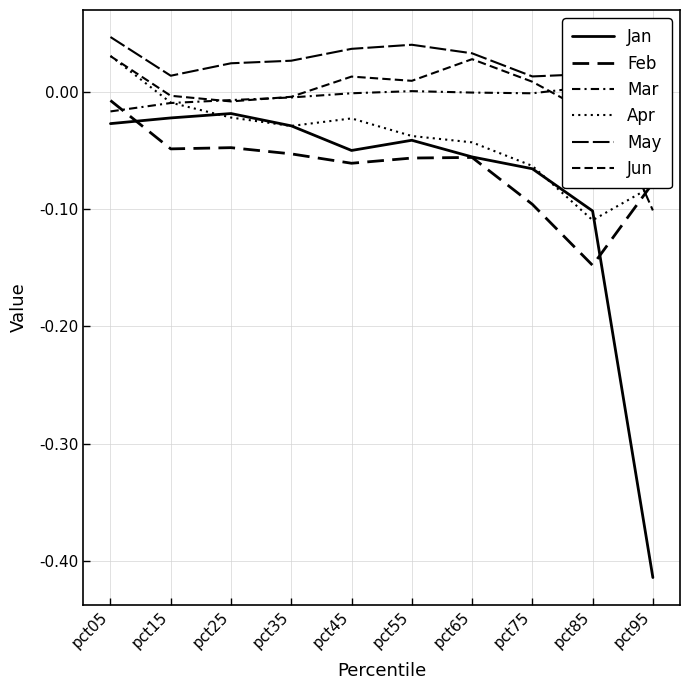

What are all the series names shown in the legend?

Jan, Feb, Mar, Apr, May, Jun